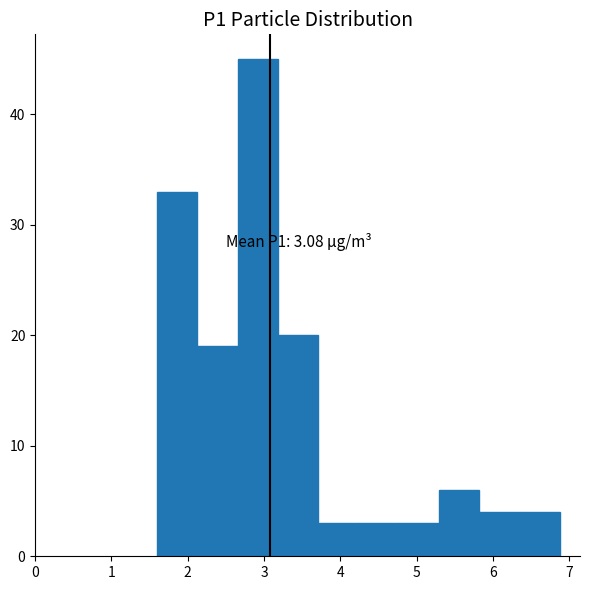

Over which range of the x-axis is the bar tallest?

2.7 to 3.2